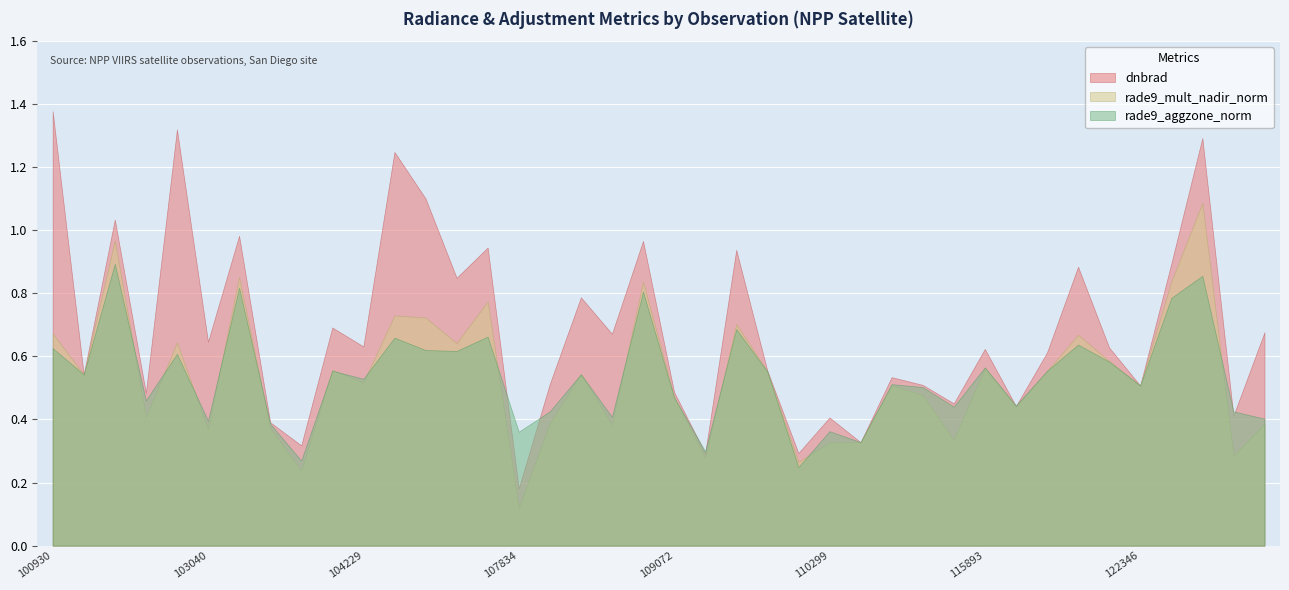

True or false: dnbrad and rade9_mult_nadir_norm cross at least once.

True